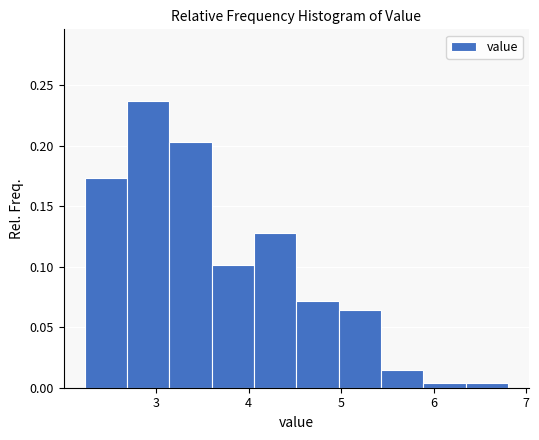

Over which range of the x-axis is the bar tallest?

2.7 to 3.1